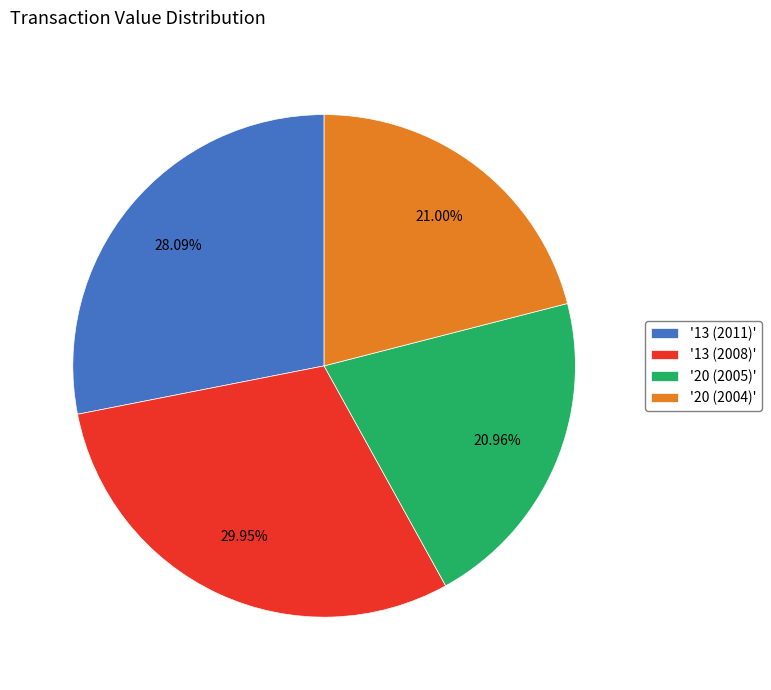

Is there any slice that represents more than half of the pie?

No